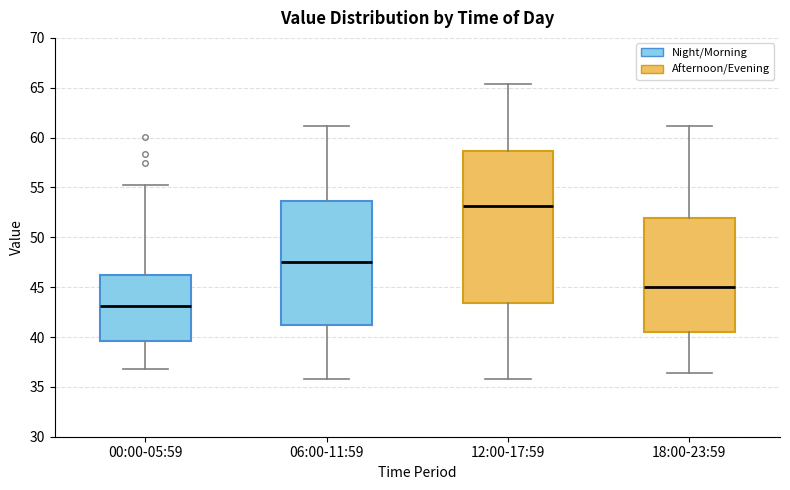

Reading left to right, transcribe this box plot: for each box, give where its median line is, the range the box spans, and where its two whiskers end, as read against the y-axis. The values are not printed on the chart, so give them approximately, as read against the axis.

00:00-05:59: median 43.0, box 39.5 to 46.0, whiskers 37.0 to 55.0
06:00-11:59: median 47.5, box 41.5 to 53.5, whiskers 36.0 to 61.0
12:00-17:59: median 53.0, box 43.5 to 58.5, whiskers 36.0 to 65.5
18:00-23:59: median 45.0, box 40.5 to 52.0, whiskers 36.5 to 61.0